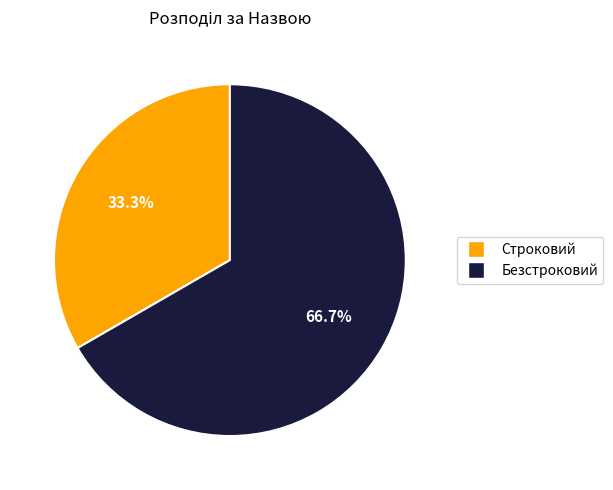

Count the number of slices in the pie.

2